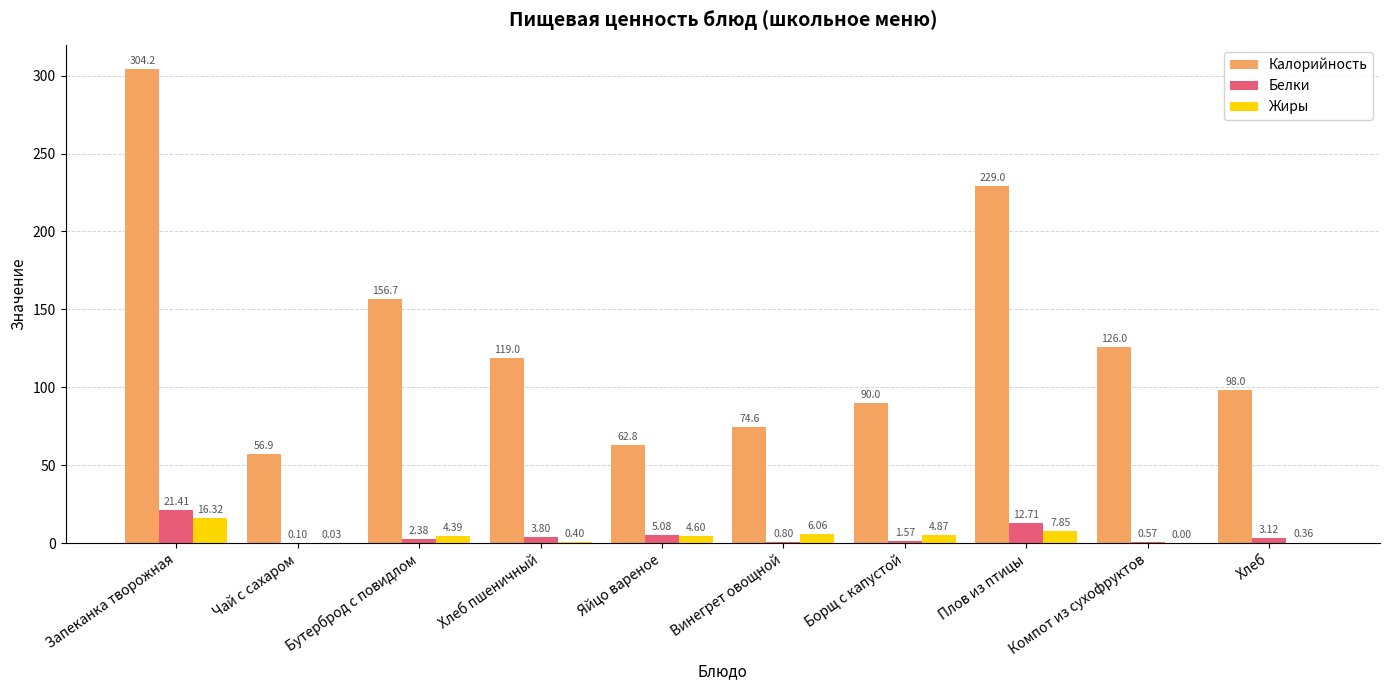

Which series changed the most between Запеканка творожная and Бутерброд с повидлом?

Калорийность